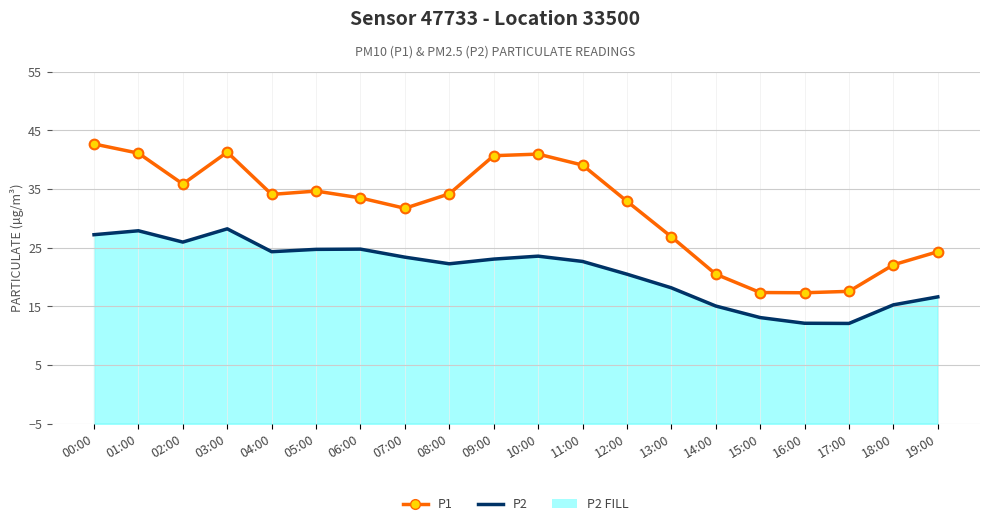

In P2, how many points are higher than both neighbors (excluding endpoints)?

4